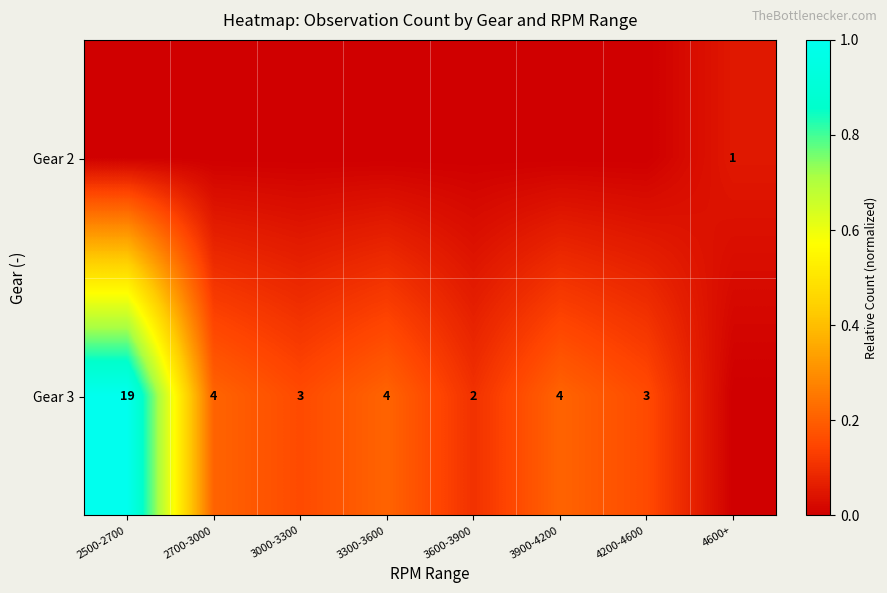

At which category is the sum across all series the highest?

2500-2700